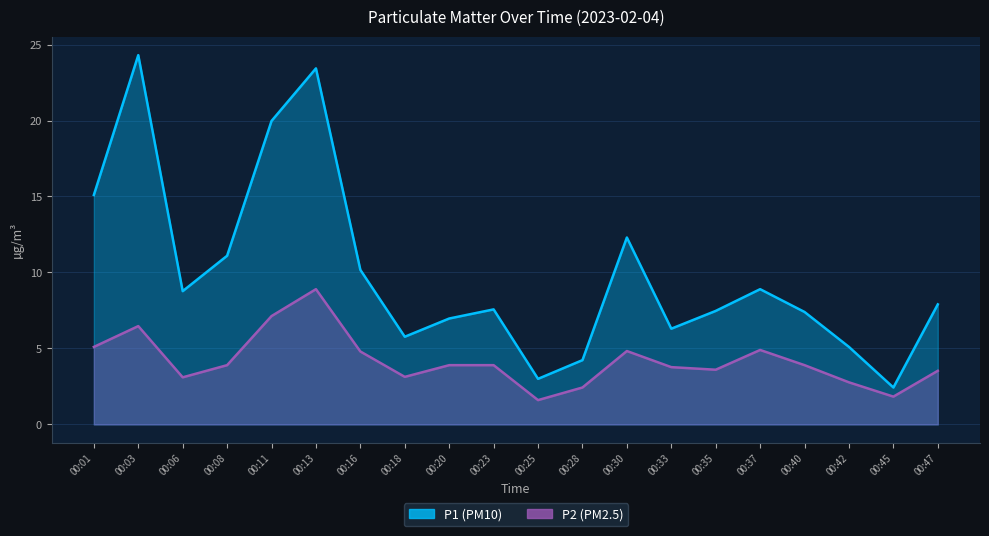

What is the spread (max minus min) of values at 00:45?

0.6